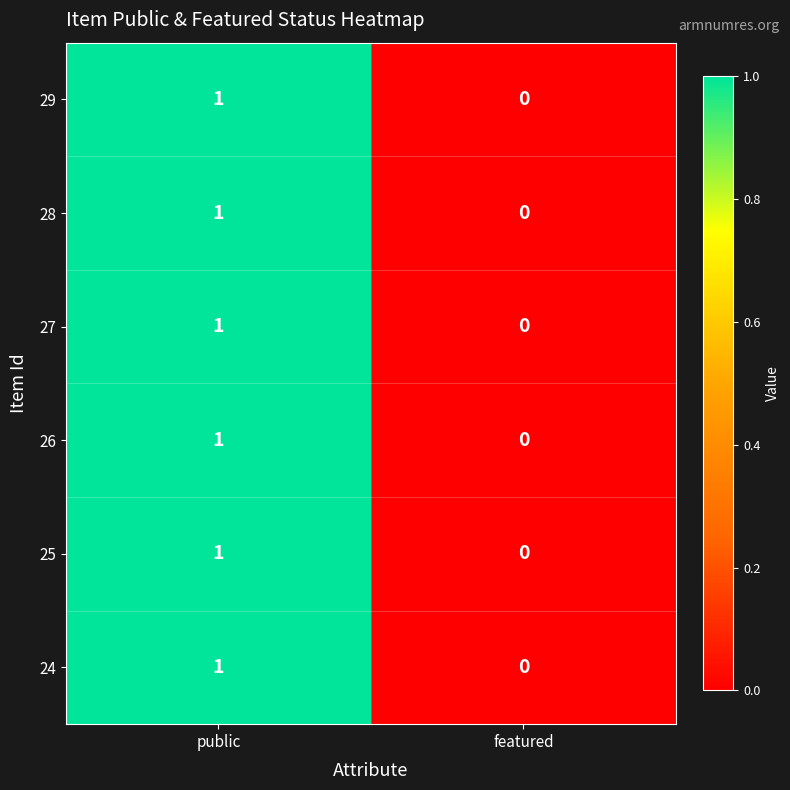

List the labels in order of 24 value, largest first.

public, featured